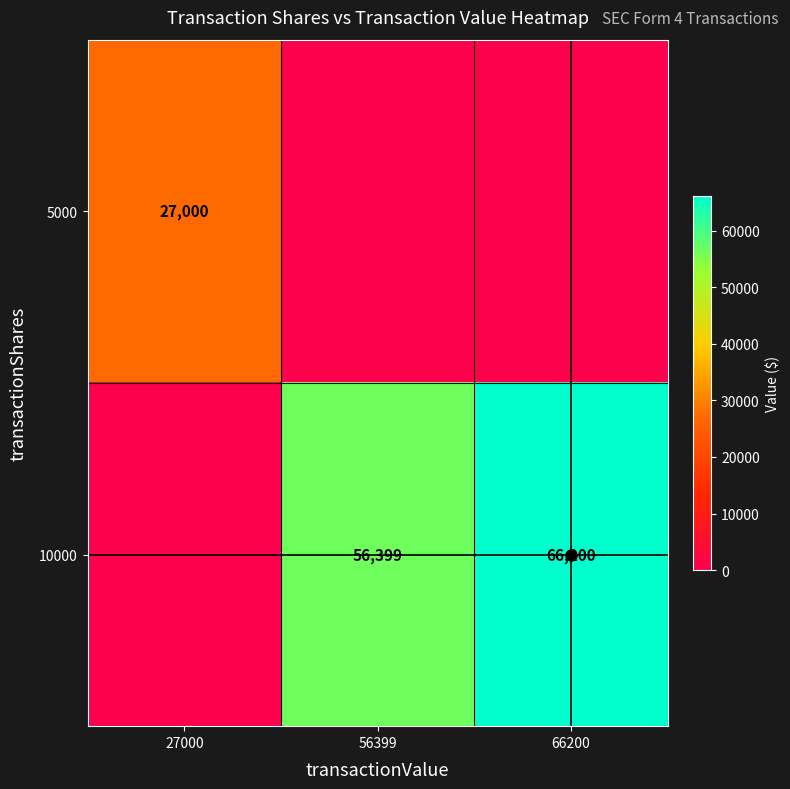

Is it true that 10000 equals 27950 at 66200?

False